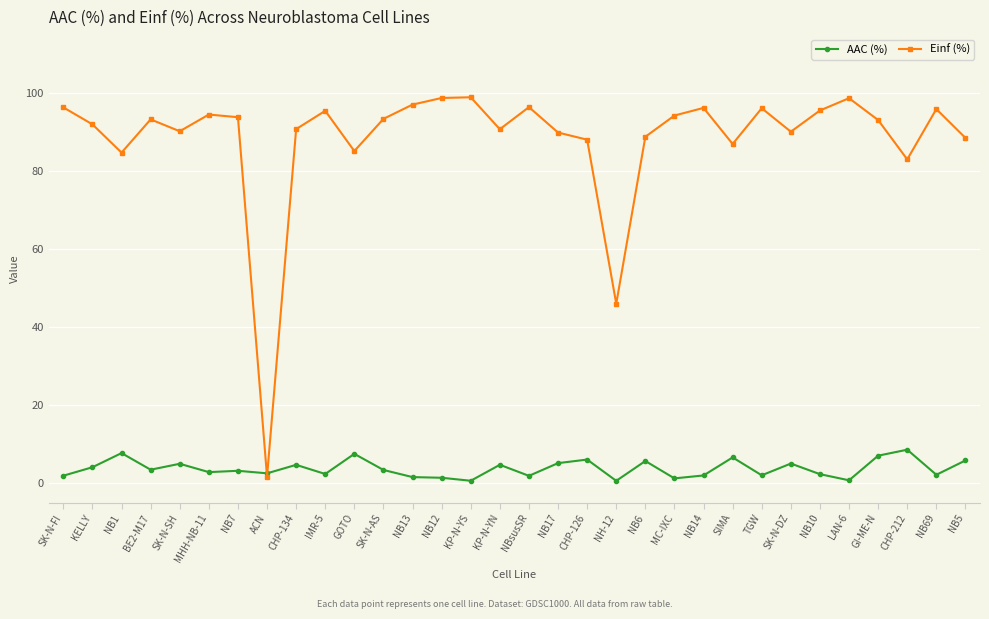

At CHP-126, list the series in order from largest to smallest.

Einf (%), AAC (%)